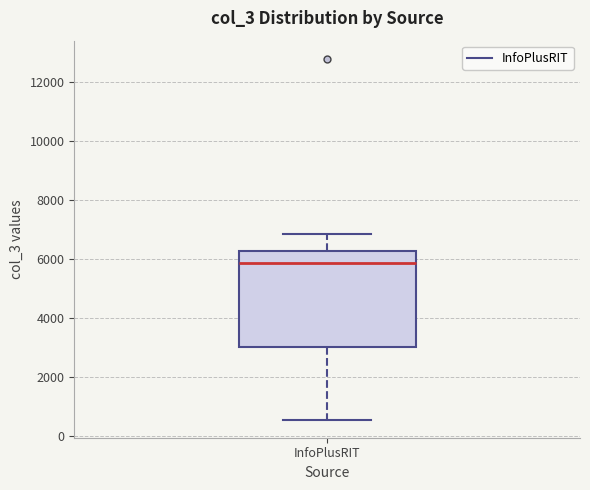

Read this box plot against the y-axis: the position of the median line, the range covered by the box, and the ends of both whiskers. The values are not printed on the chart, so give them approximately, as read against the axis.

median 5800, box 3000 to 6200, whiskers 600 to 6800